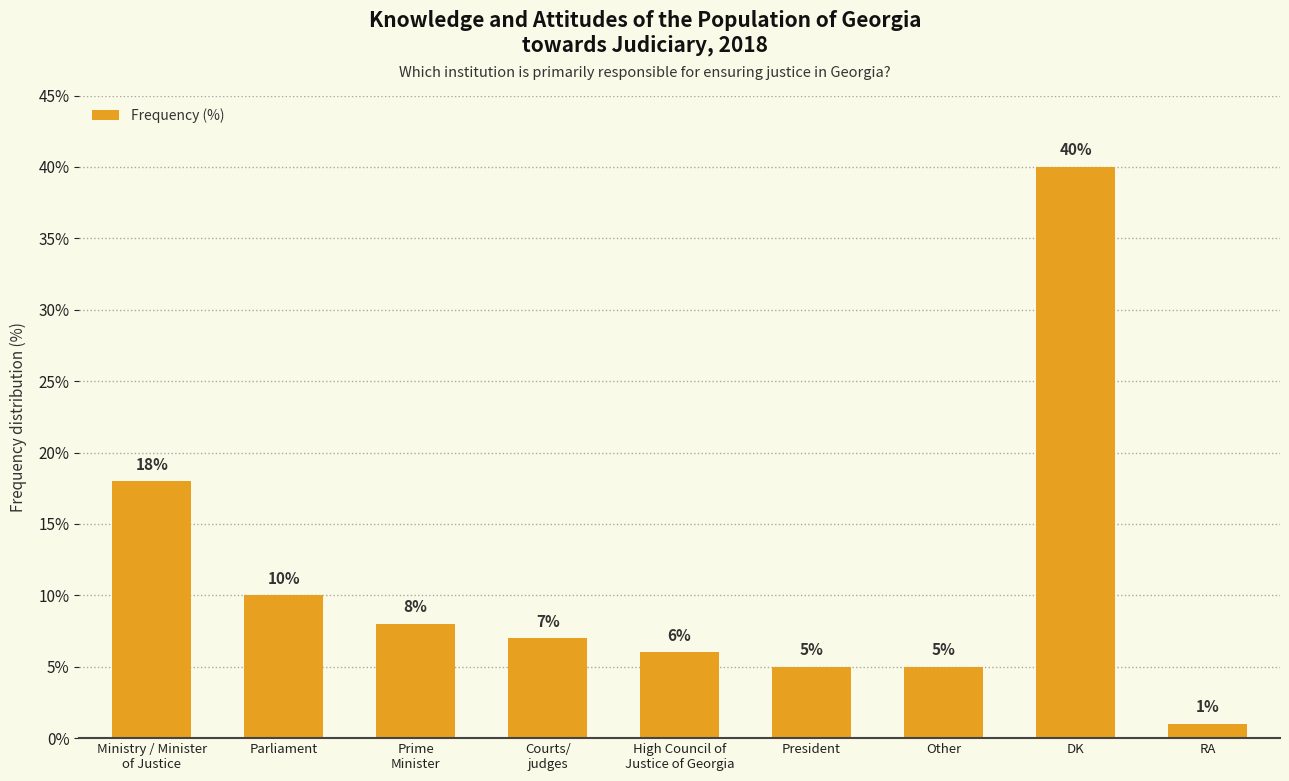

The chart shows a value of 12 at Courts/
judges. True or false?

False